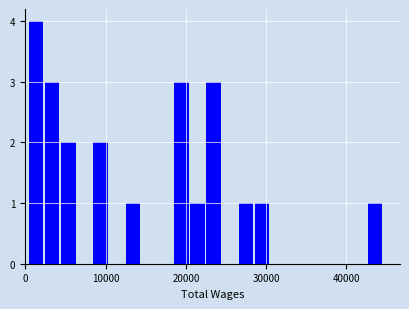

Read against the x-axis, roughly where is the centre of the tallest bar?

1000